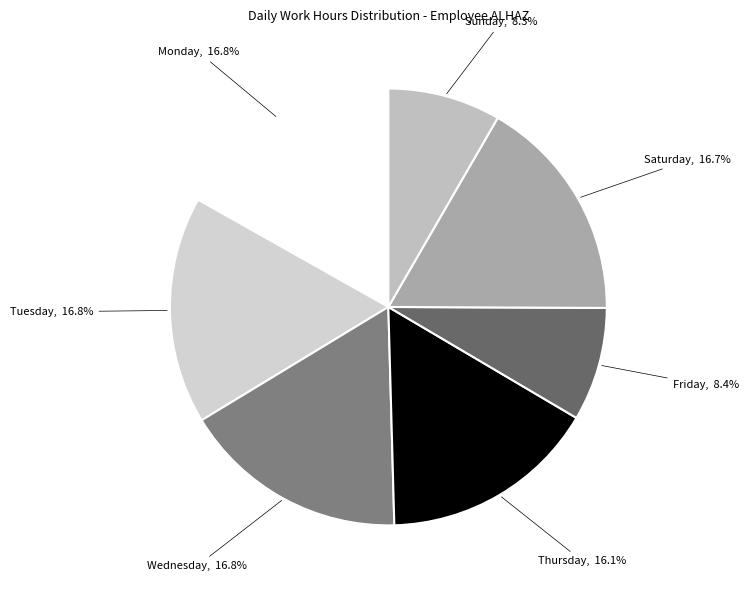

How many segments does this pie chart have?

7